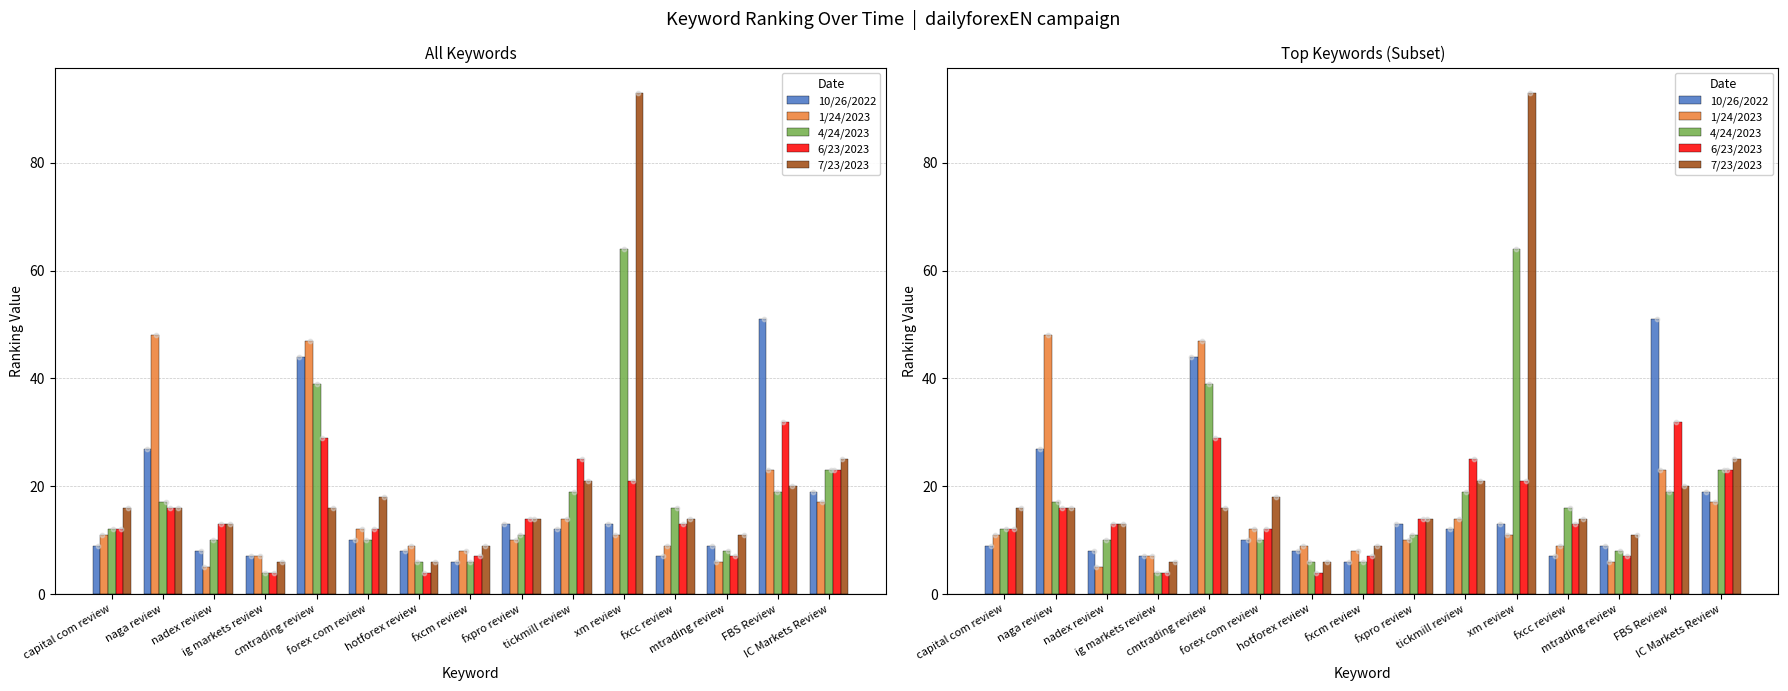

What are all the series names shown in the legend?

10/26/2022, 1/24/2023, 4/24/2023, 6/23/2023, 7/23/2023